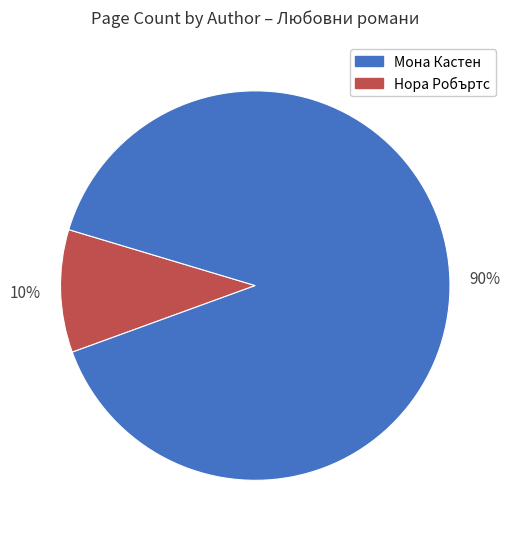

To the nearest percent, what is the average slice percentage?

50%